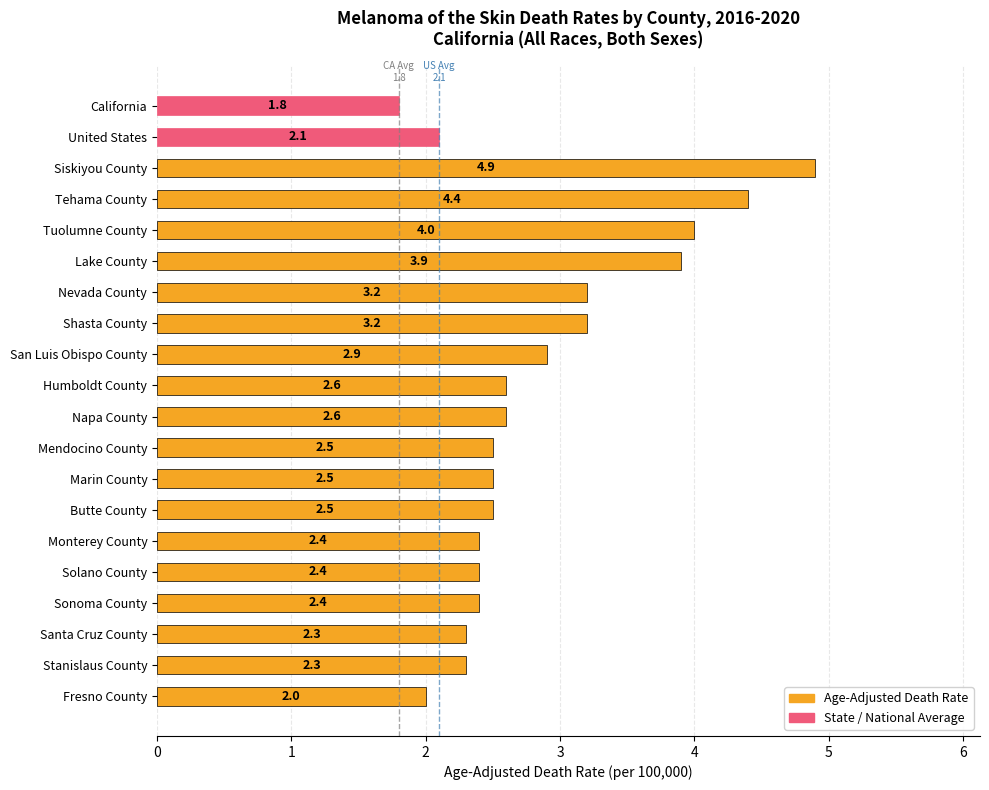

What is the sum of the values at Siskiyou County and Monterey County?

7.3